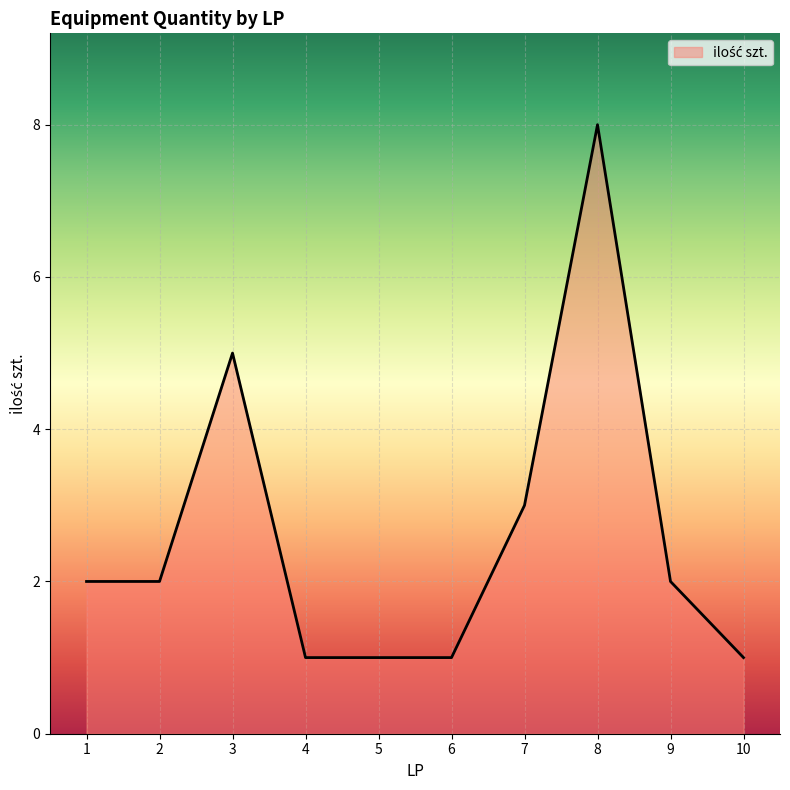

How many series are shown in this chart?

1